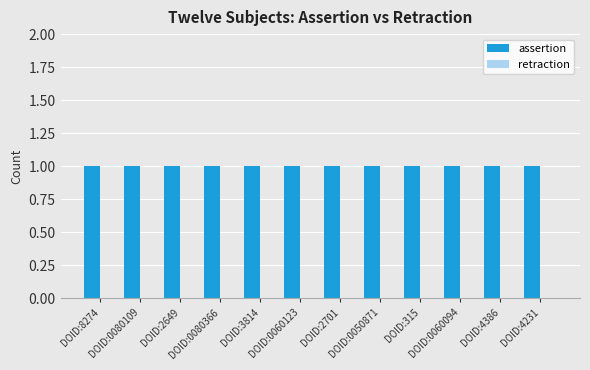

Reading left to right, list all the values displayed in this chart.

assertion: DOID:8274=1	DOID:0080109=1	DOID:2649=1	DOID:0080366=1	DOID:3814=1	DOID:0060123=1	DOID:2701=1	DOID:0050871=1	DOID:315=1	DOID:0060094=1	DOID:4386=1	DOID:4231=1
retraction: DOID:8274=0	DOID:0080109=0	DOID:2649=0	DOID:0080366=0	DOID:3814=0	DOID:0060123=0	DOID:2701=0	DOID:0050871=0	DOID:315=0	DOID:0060094=0	DOID:4386=0	DOID:4231=0